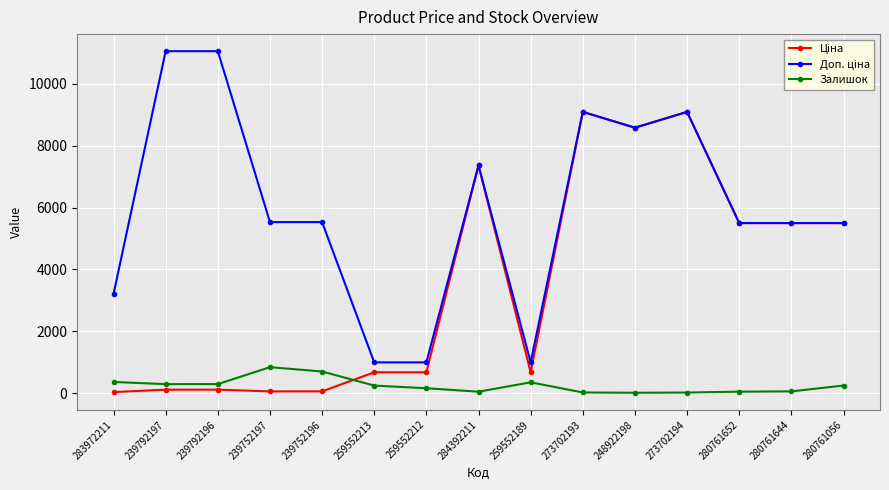

How many distinct data groups are displayed?

3